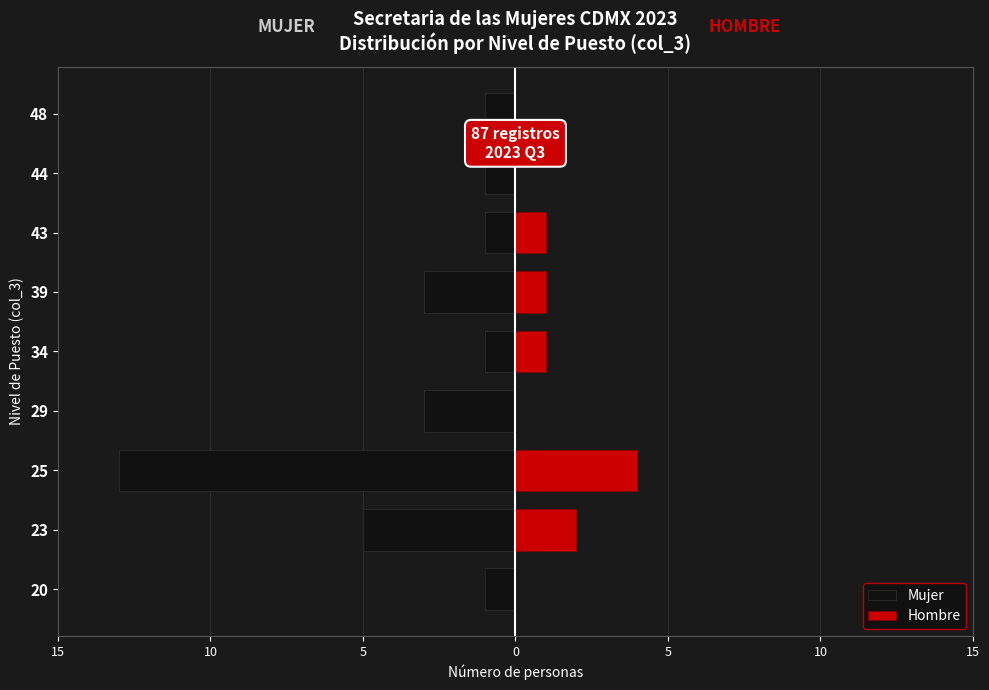

The value of Mujer at 48 is 0. True or false?

False